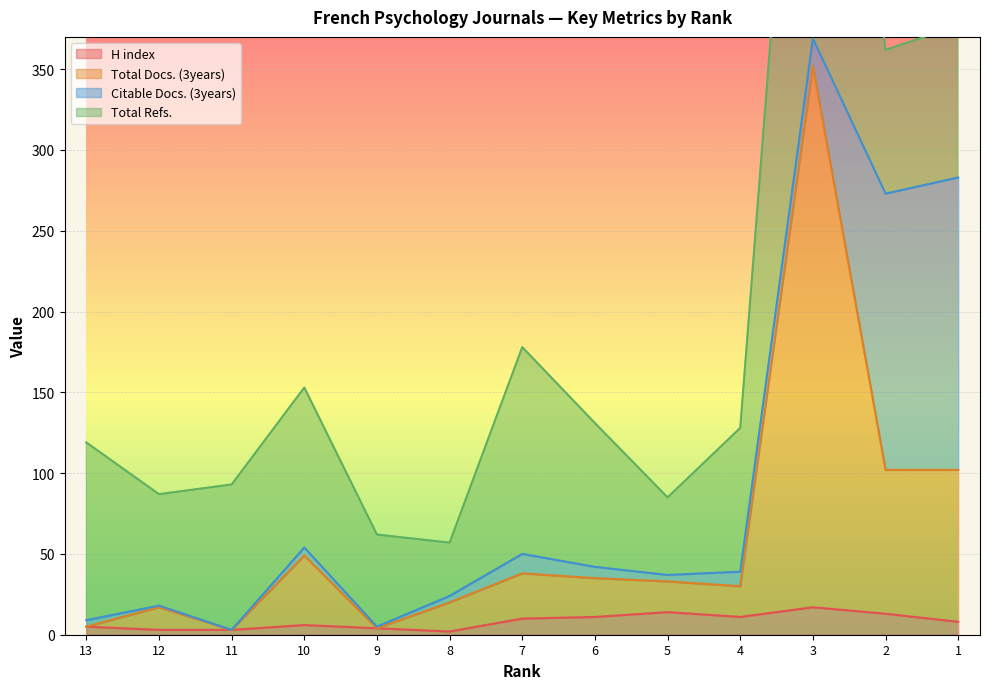

What is the maximum value for H index?

17